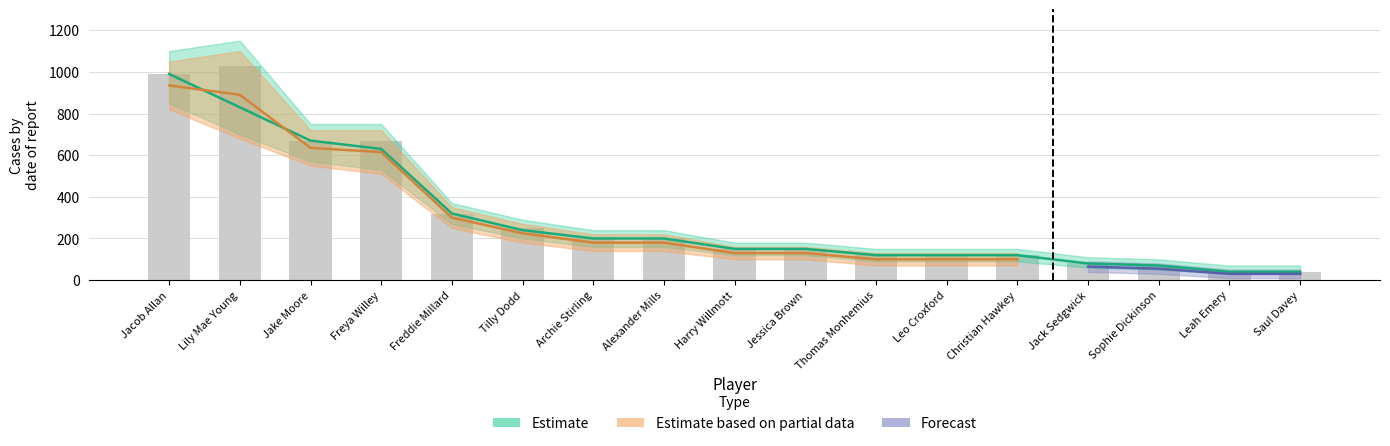

What is the value of the 13th bar from the left?

120